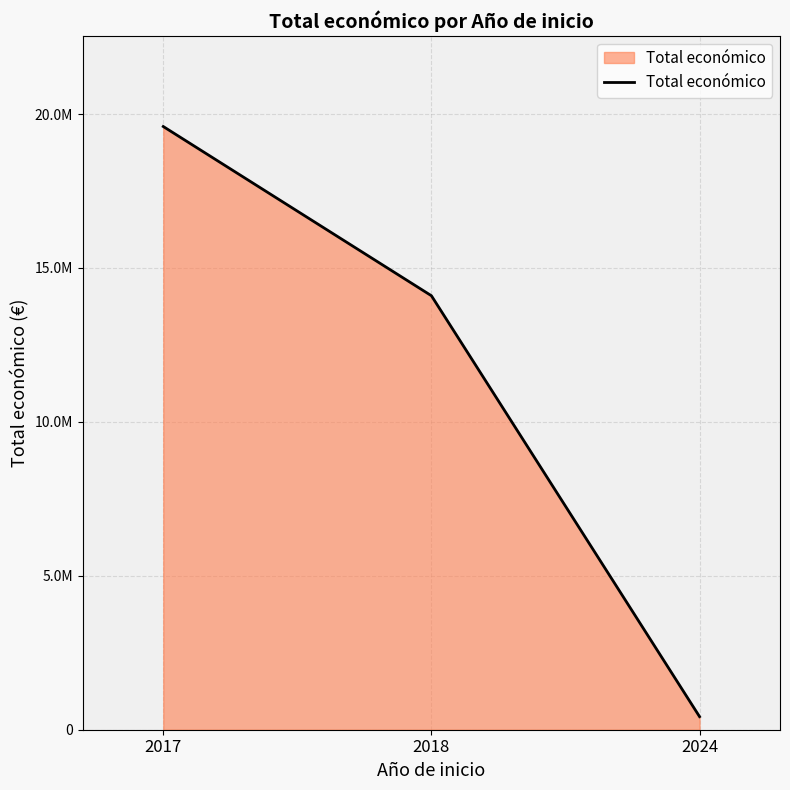

List the labels in order of value, smallest first.

2024, 2018, 2017